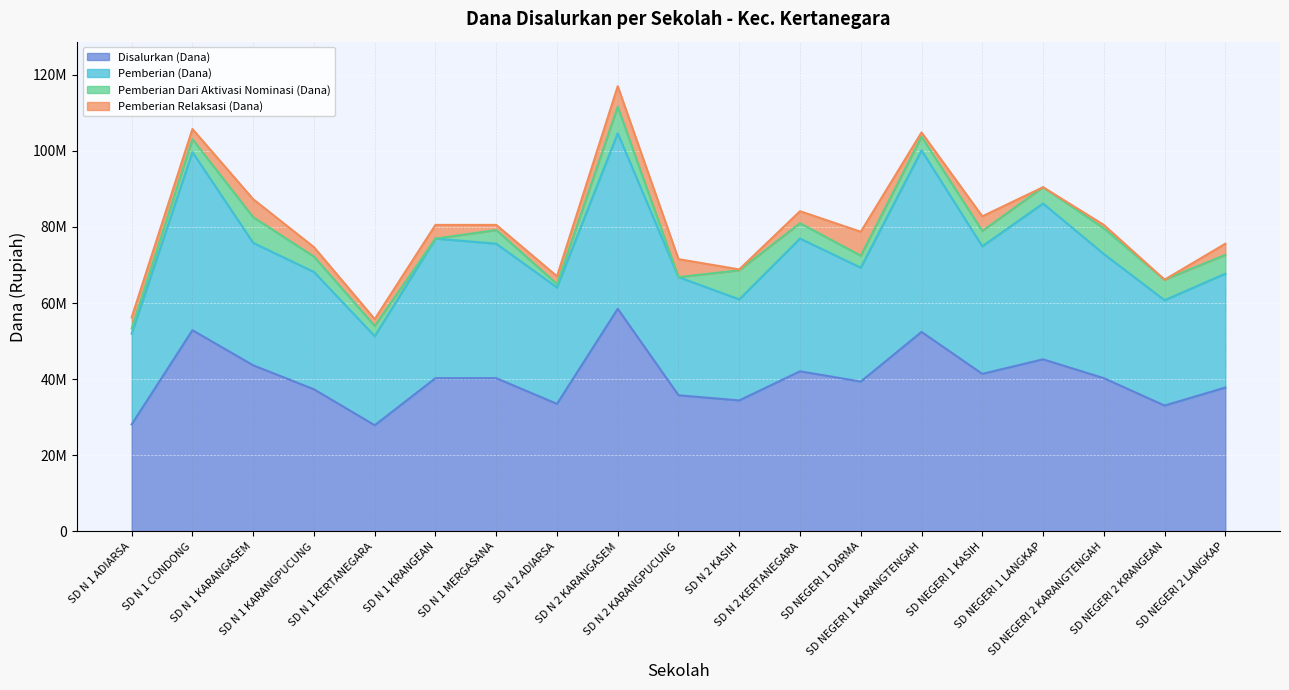

Does the chart display data point markers on the line(s)?

No